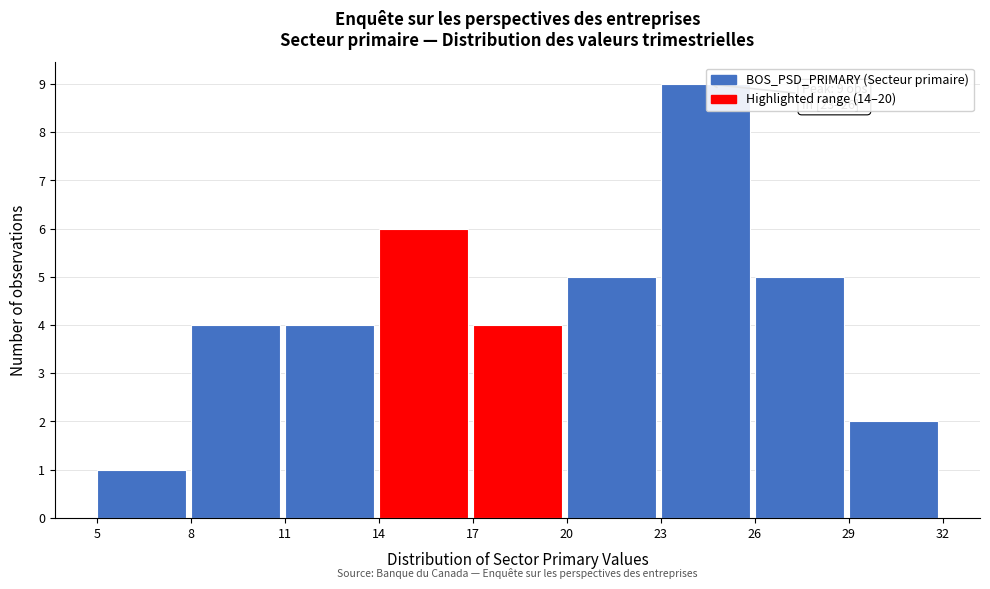

Which range on the x-axis has the tallest bar?

23 to 26